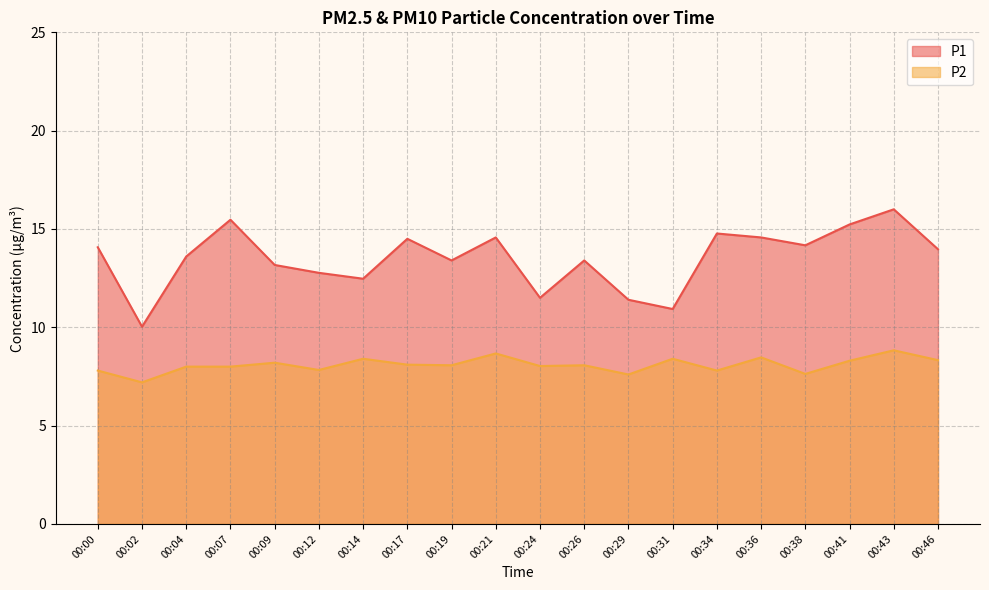

True or false: P2 and P1 intersect in this chart.

False